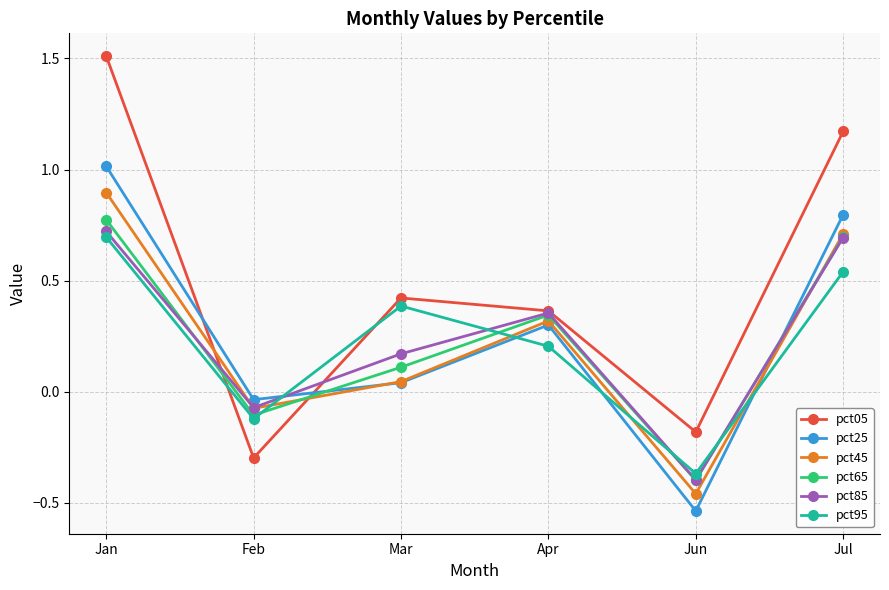

Rank the categories by pct85 value from highest to lowest.

Jan, Jul, Apr, Mar, Feb, Jun